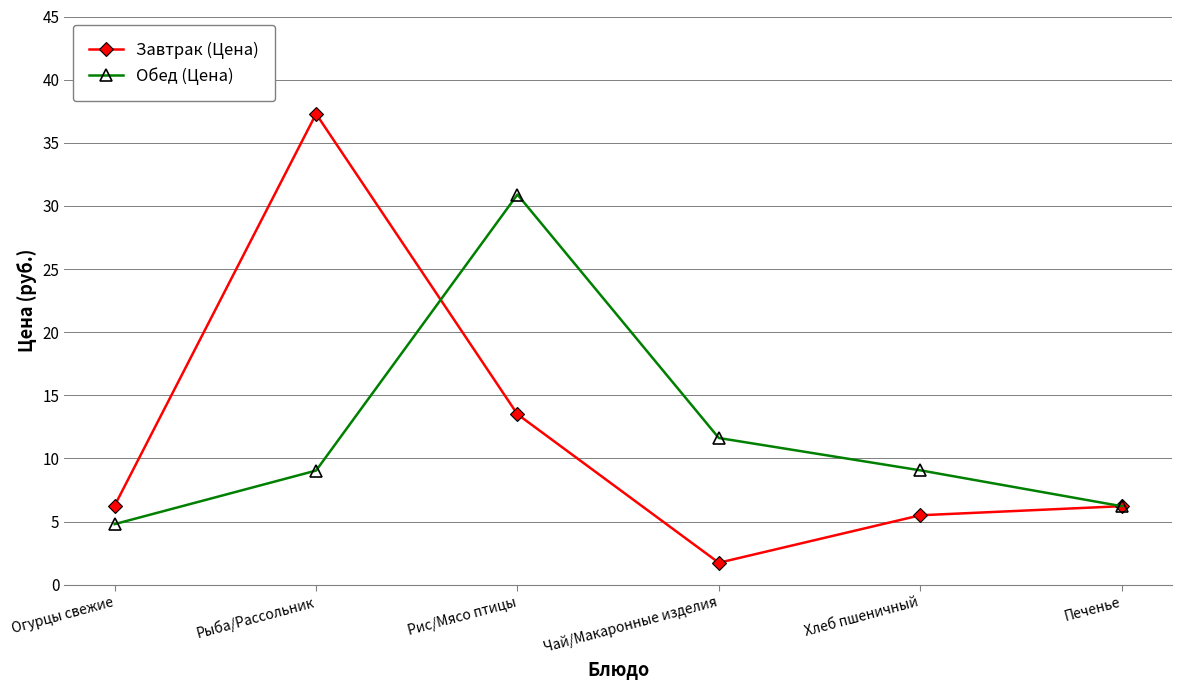

What are all the series names shown in the legend?

Завтрак (Цена), Обед (Цена)